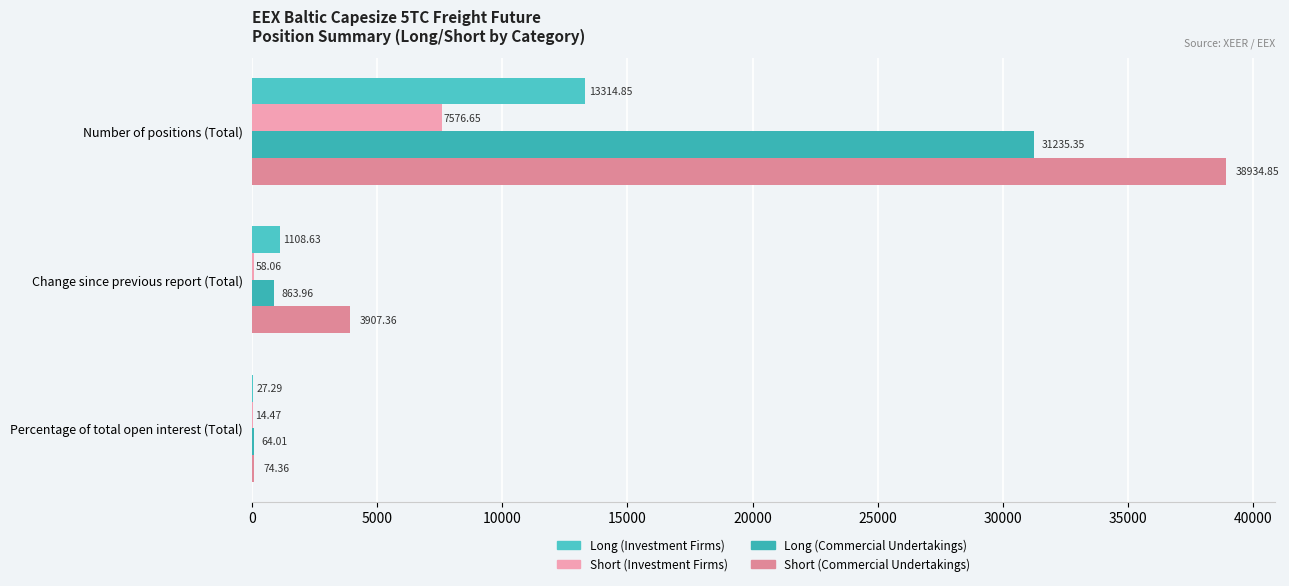

How many data points in Short (Commercial Undertakings) are above 3907?

2